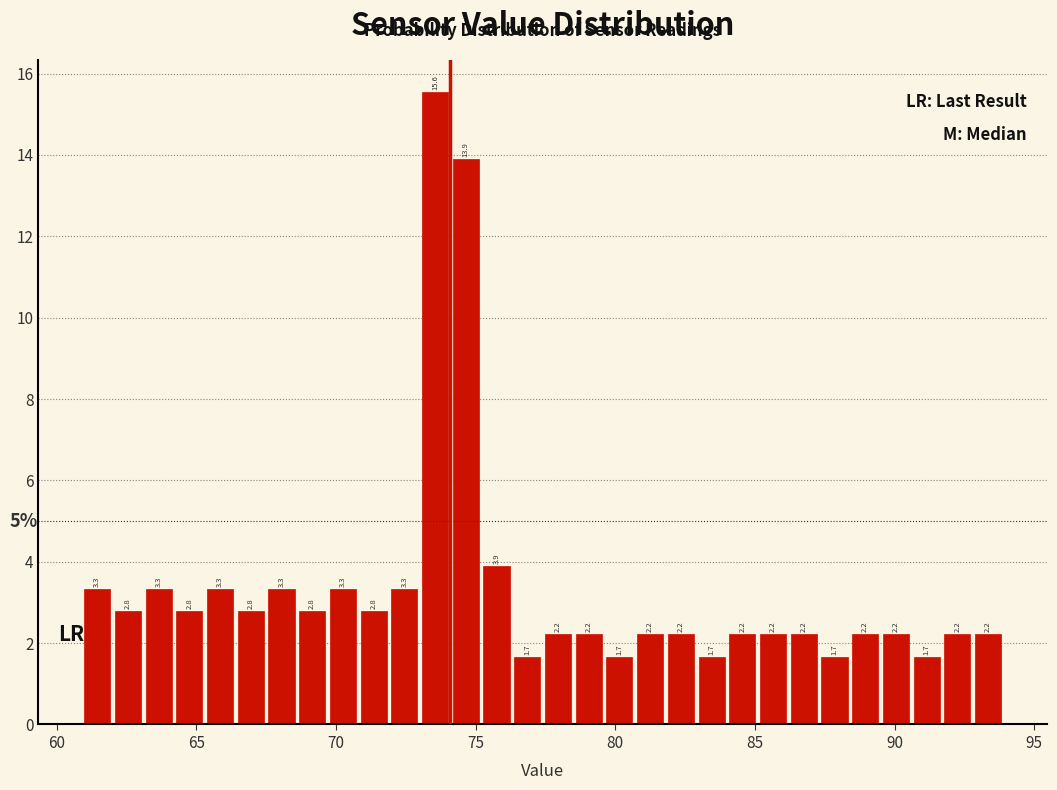

Read against the x-axis, roughly where is the centre of the tallest bar?

73.5